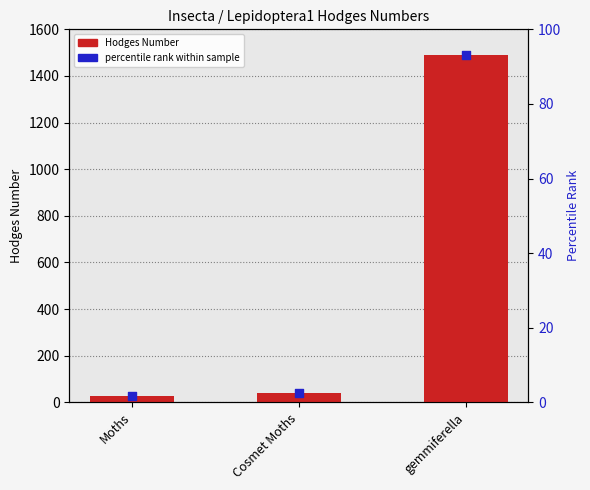

Which series reaches the minimum Y coordinate?

percentile rank within sample